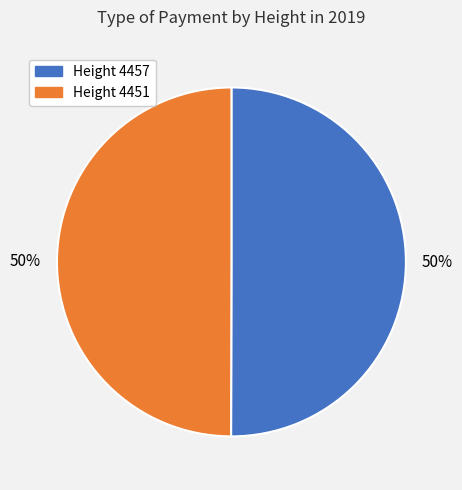

To the nearest percent, what is the average slice percentage?

50%